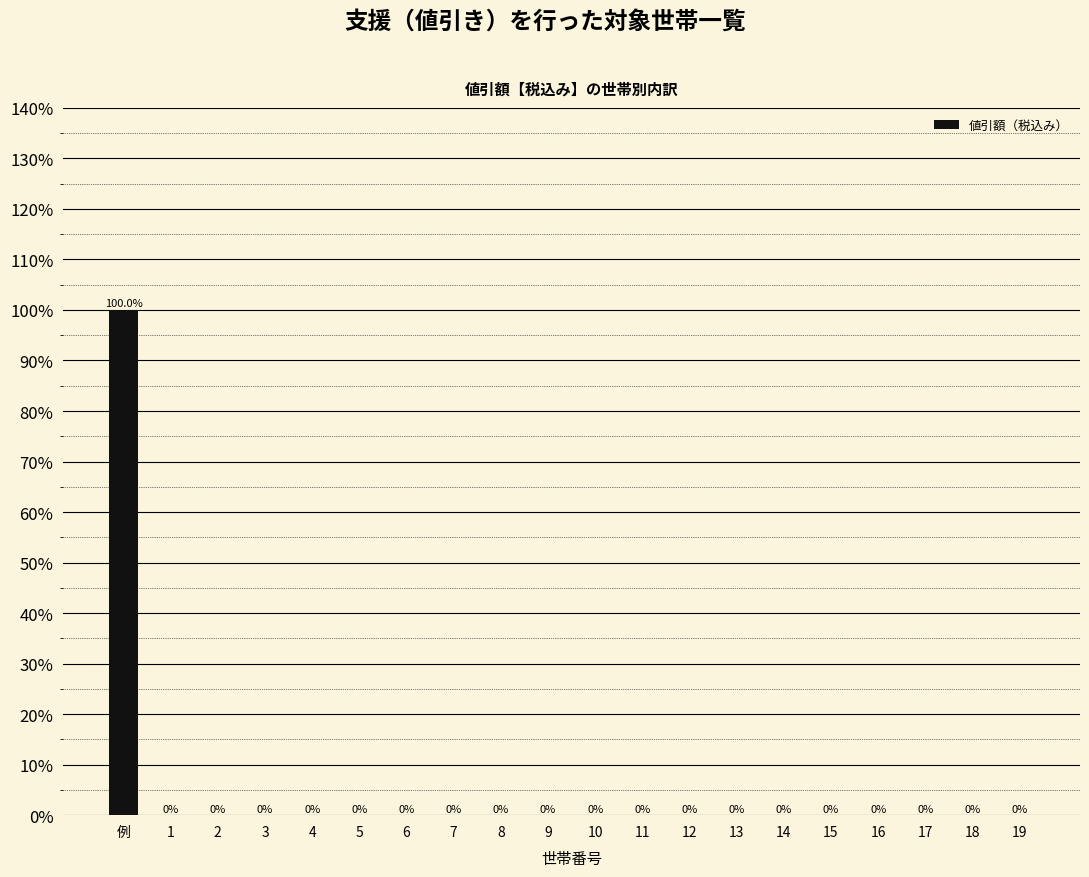

What is the change in value from 例 to 11?

-100